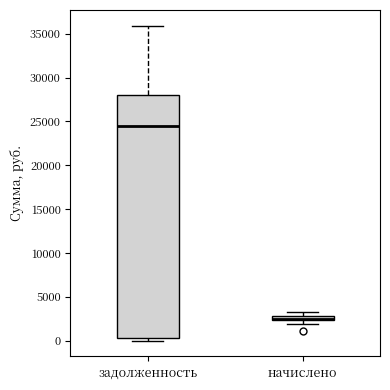

Which box is the tallest, from its lower edge to its upper edge?

задолженность